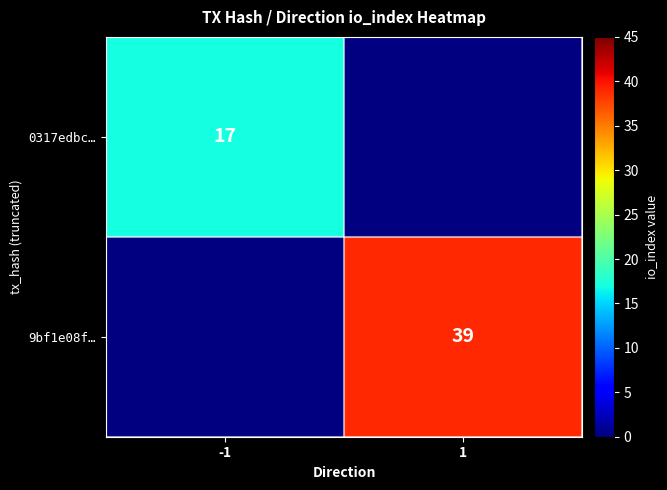

Is the value of 0317edbc… at -1 greater than the value of 9bf1e08f… at 1?

No